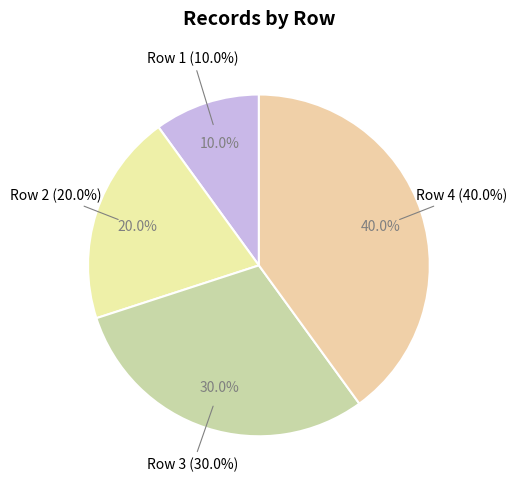

Does Row 4 represent more than half of the total?

No